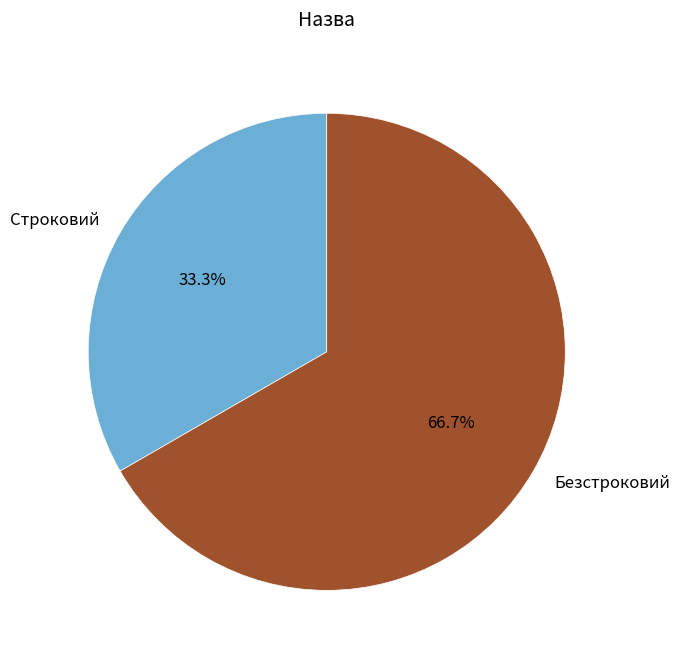

How many slices are in this pie chart?

2